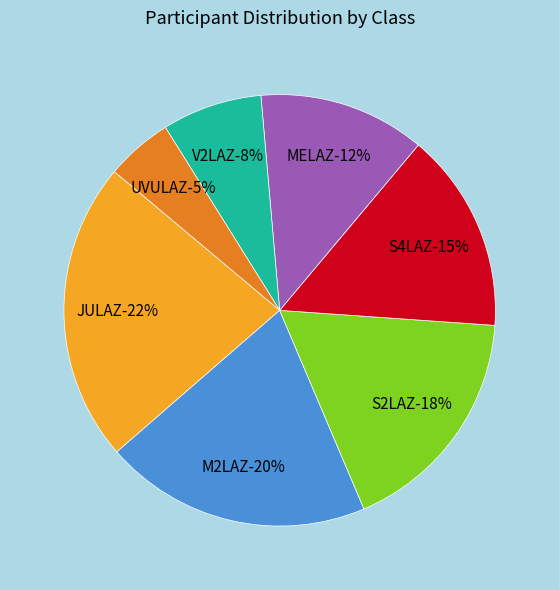

To the nearest percent, what portion does MELAZ represent?

12%